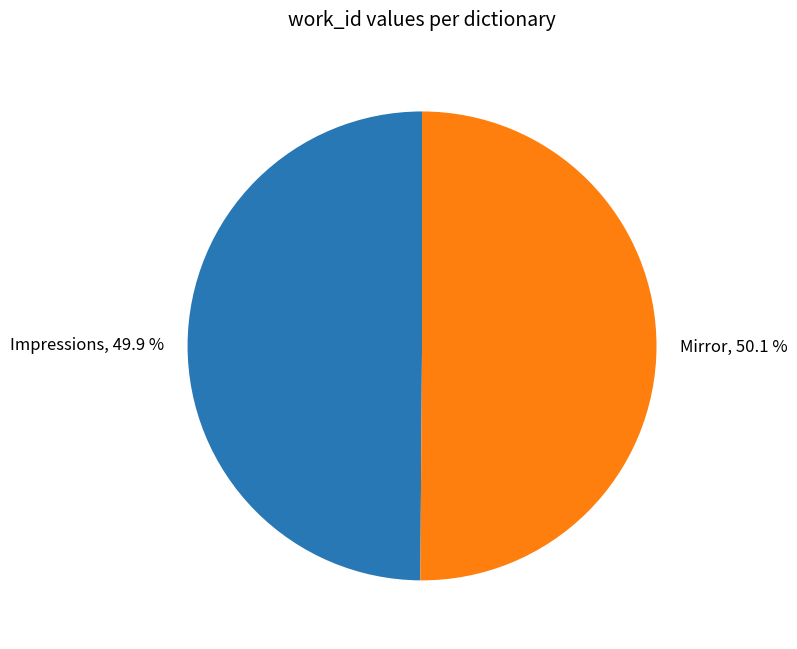

What portion of the pie excludes Mirror, 50.1 %?

49.9%